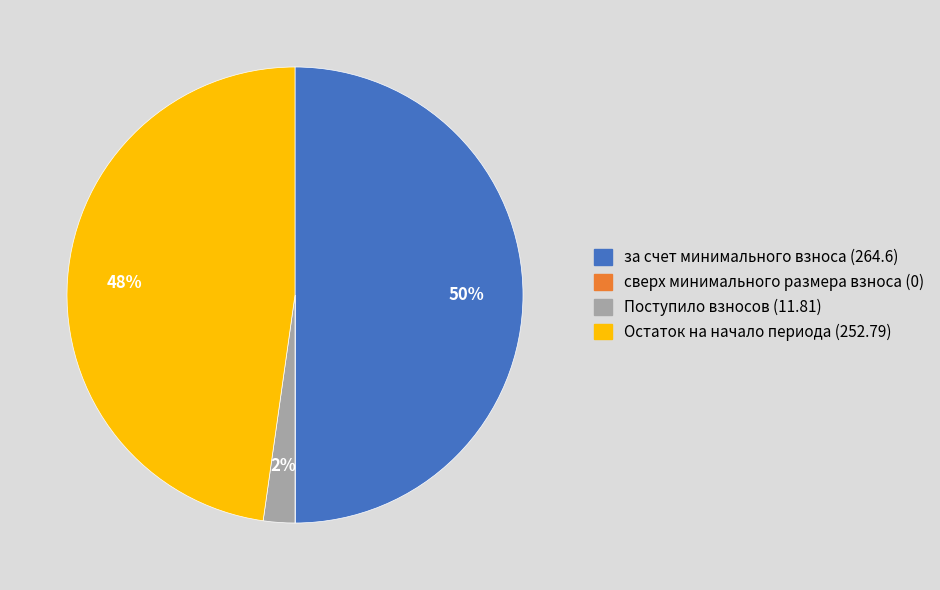

Is Остаток на начало периода the majority of the pie?

No